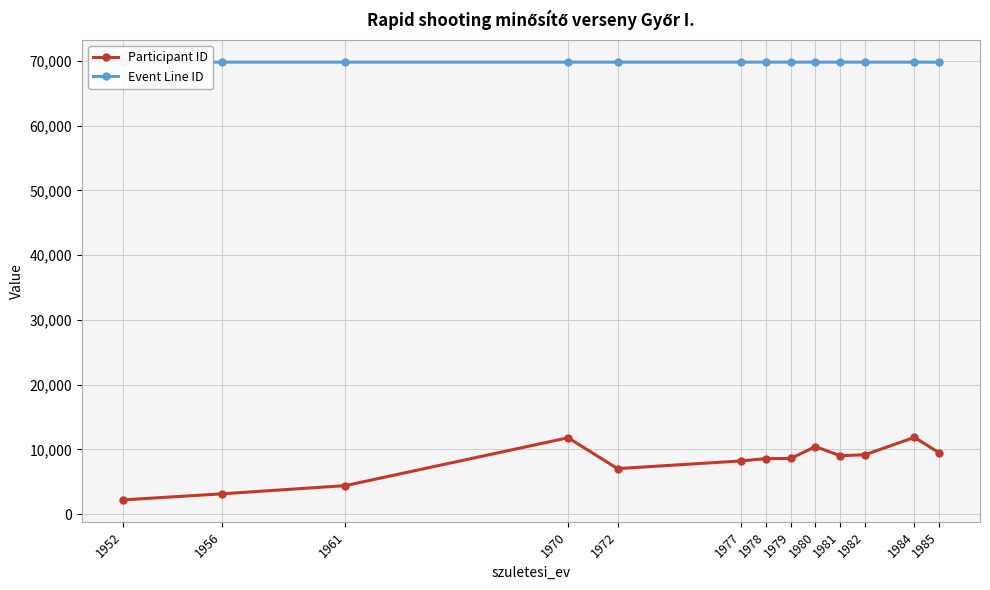

How many lines are shown in the chart?

2